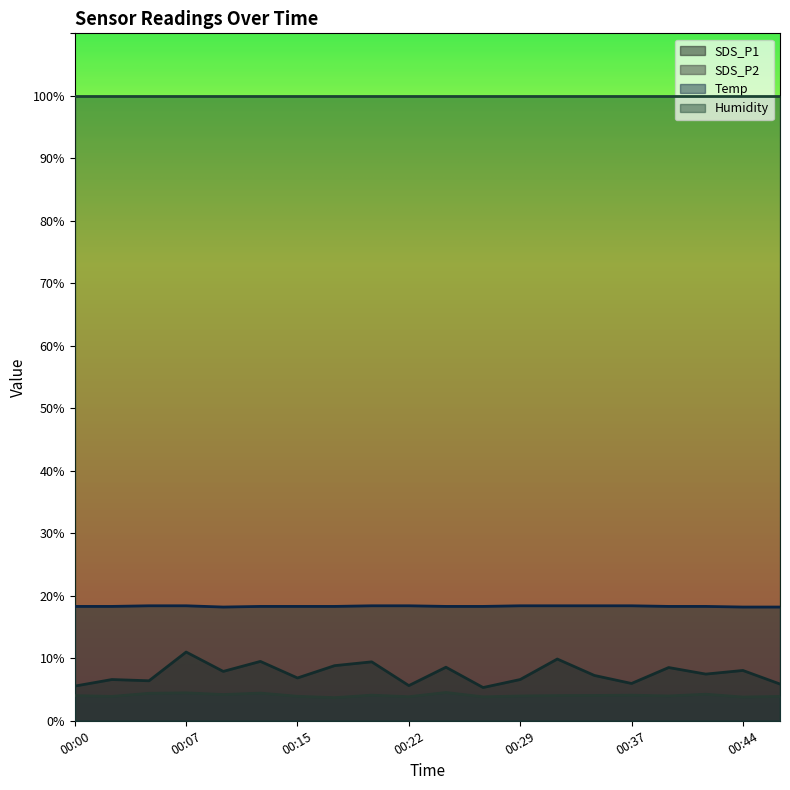

How many series are shown in this chart?

4